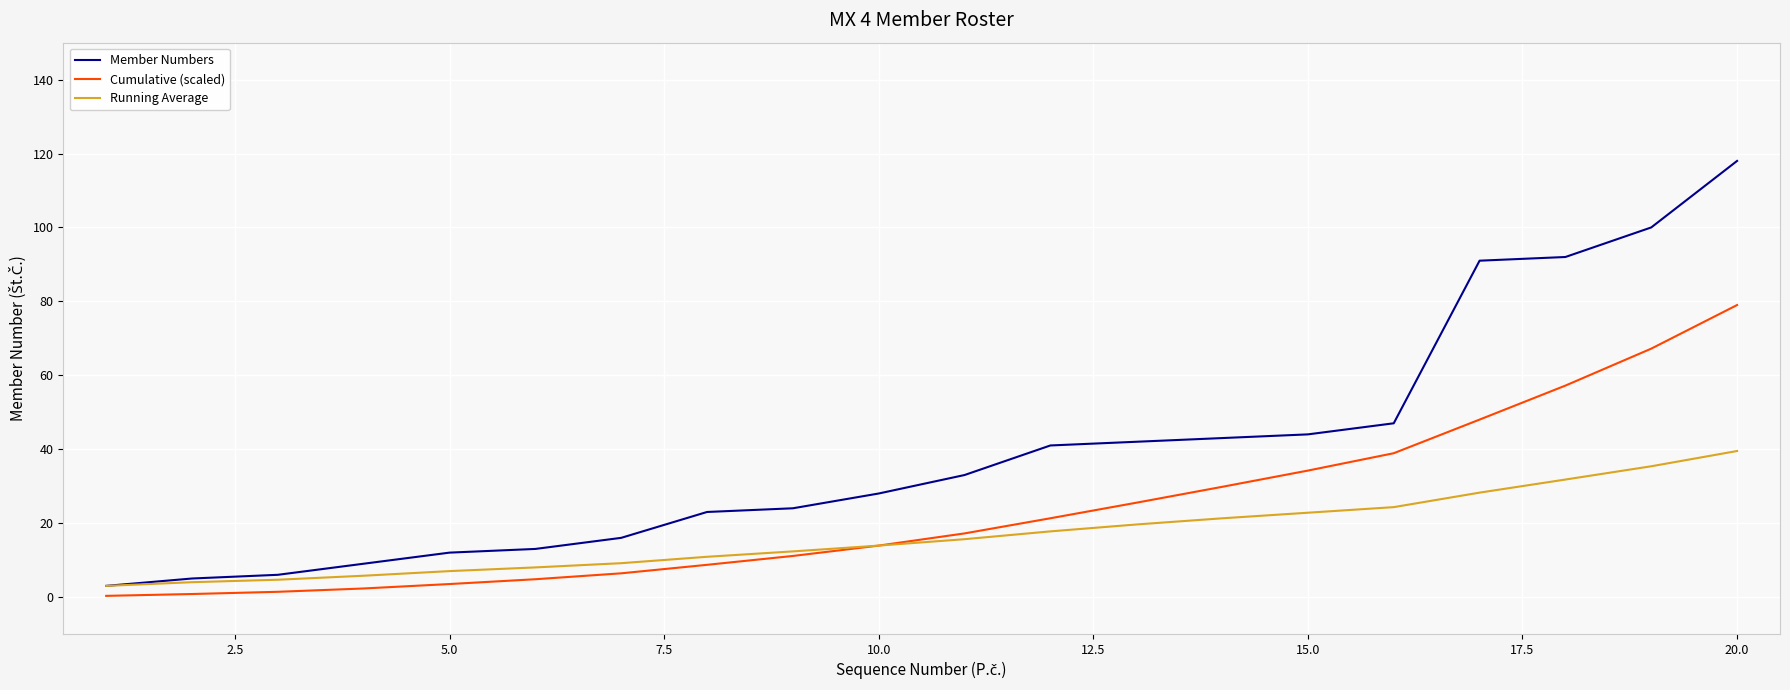

What are all the series names shown in the legend?

Member Numbers, Cumulative (scaled), Running Average